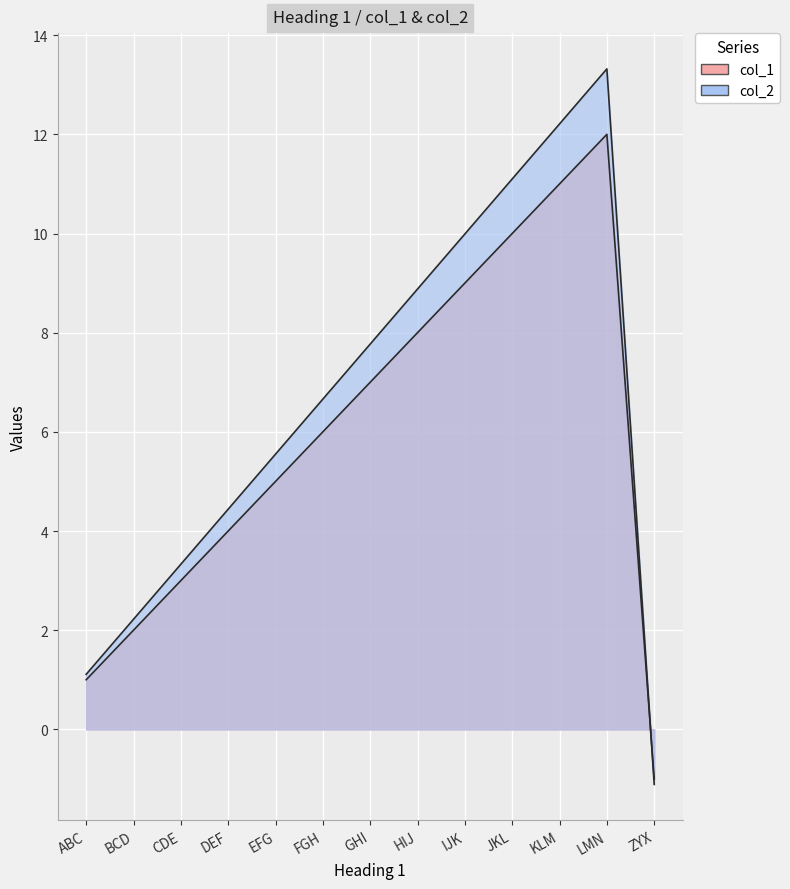

Rank the series by their average value, from highest to lowest.

col_2, col_1